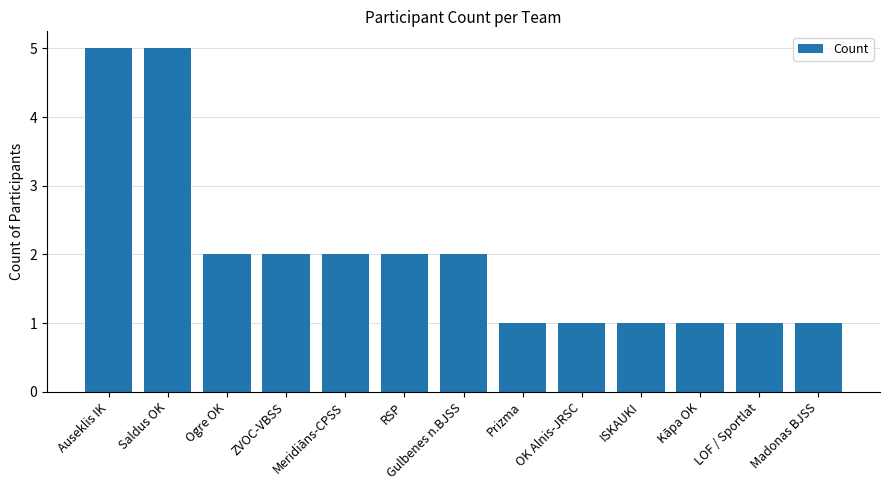

What is the average value?

2